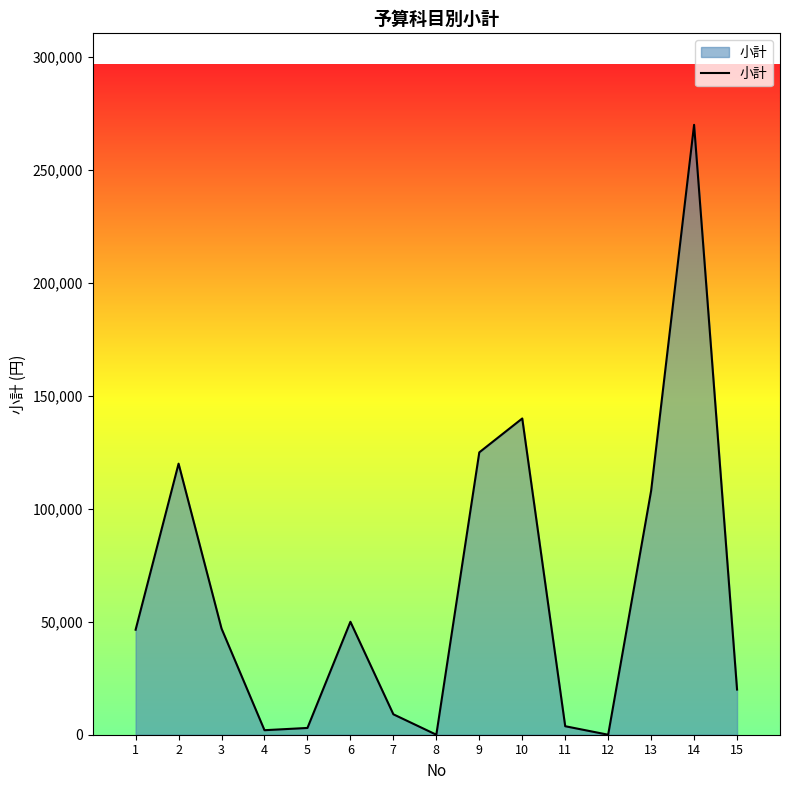

At which label is the value closest to 135000?

10